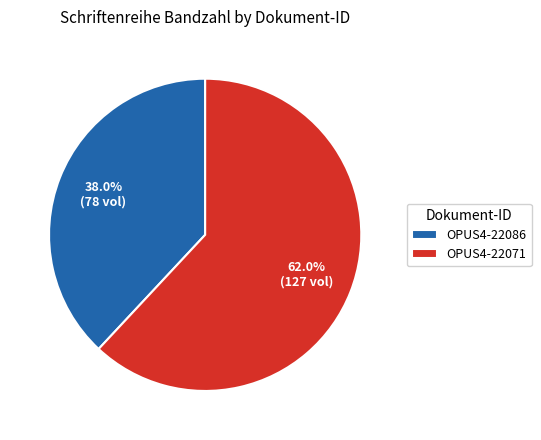

Is there any slice that represents more than half of the pie?

Yes